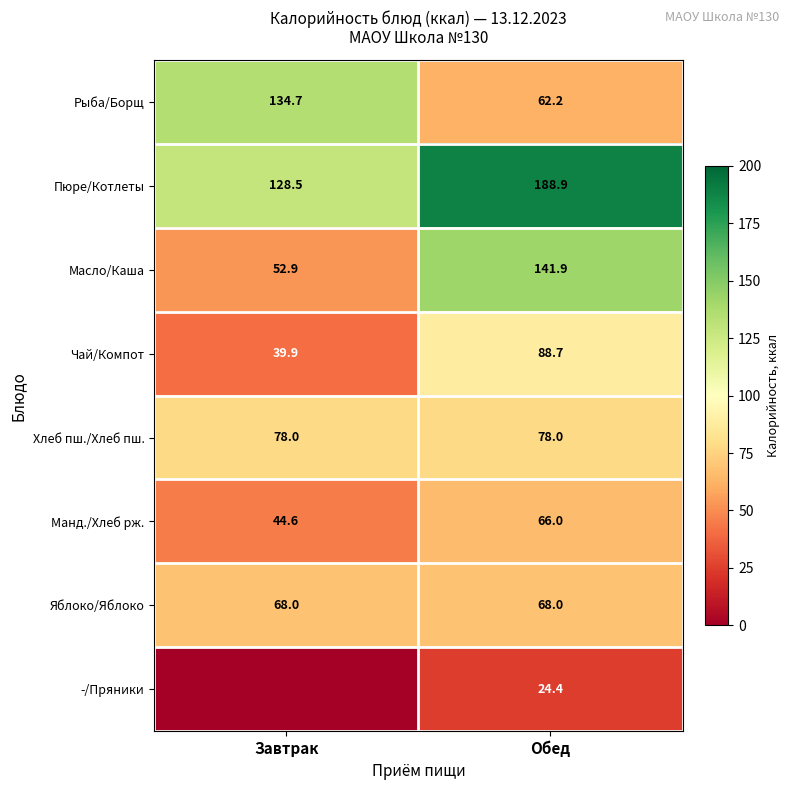

What is the total value across all series at Обед?

718.1